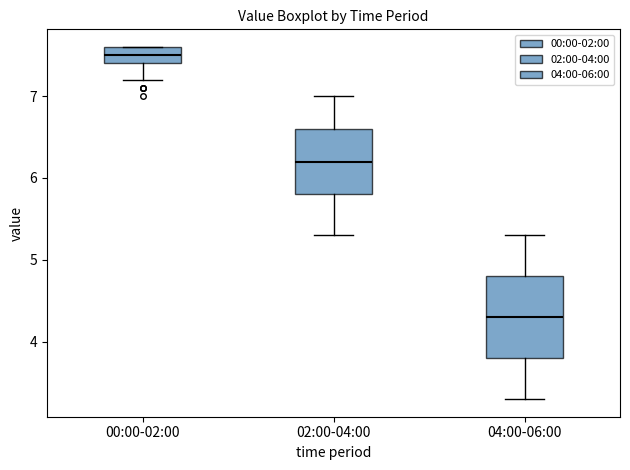

Where is the upper edge of the box for 02:00-04:00 on the y-axis? The values are not printed on the chart, so give them approximately, as read against the axis.

6.6